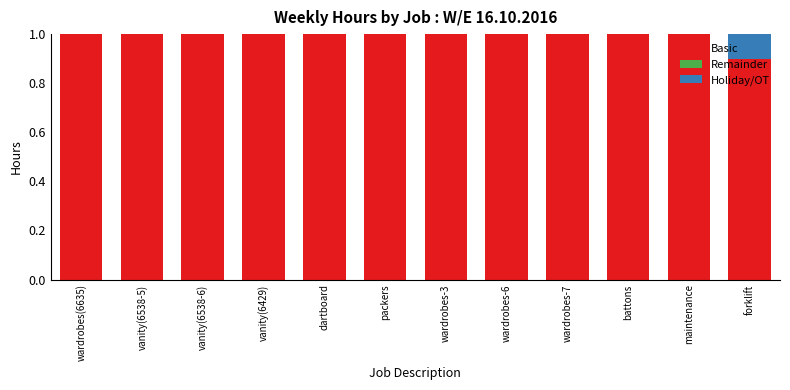

What is the difference between the maximum and second lowest values in the Holiday/OT series?

0.1